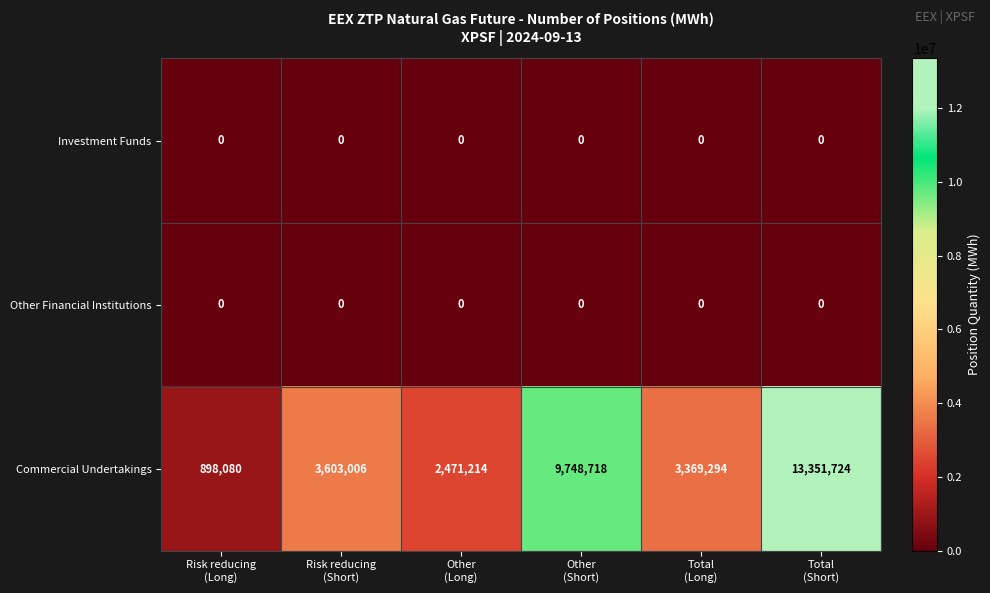

Reading left to right, list all the values displayed in this chart.

Investment Funds: 0	0	0	0	0	0
Other Financial Institutions: 0	0	0	0	0	0
Commercial Undertakings: 898080	3603006	2471214	9748718	3369294	13351724